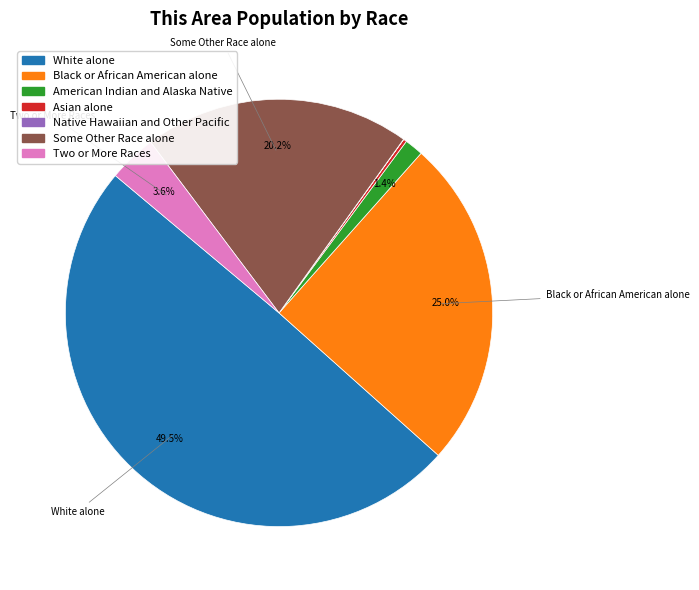

What is the ratio of the value at Black or African American alone to the value at White alone?

0.5